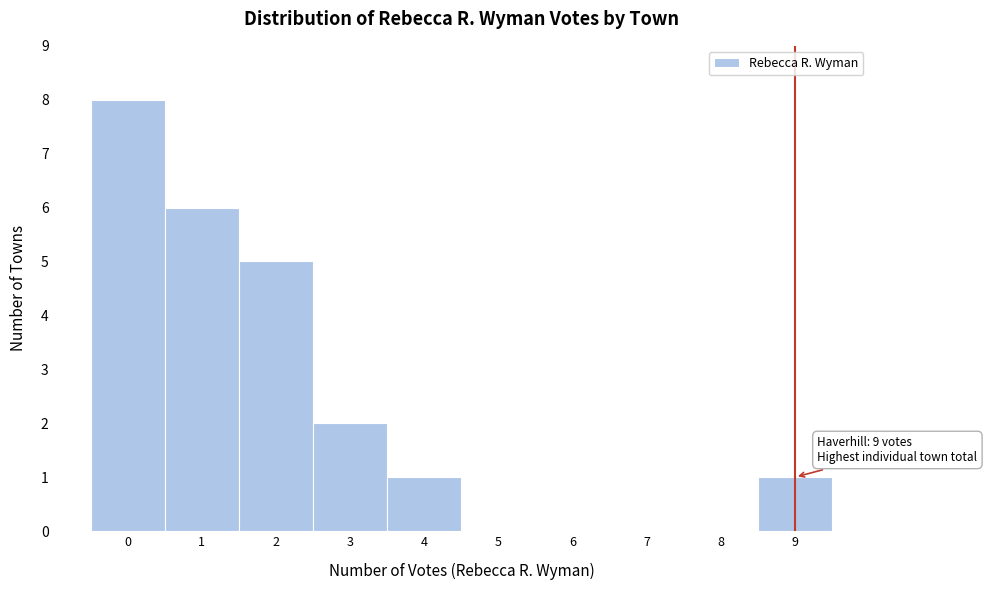

Over which range of the x-axis is the bar tallest?

-0.5 to 0.5